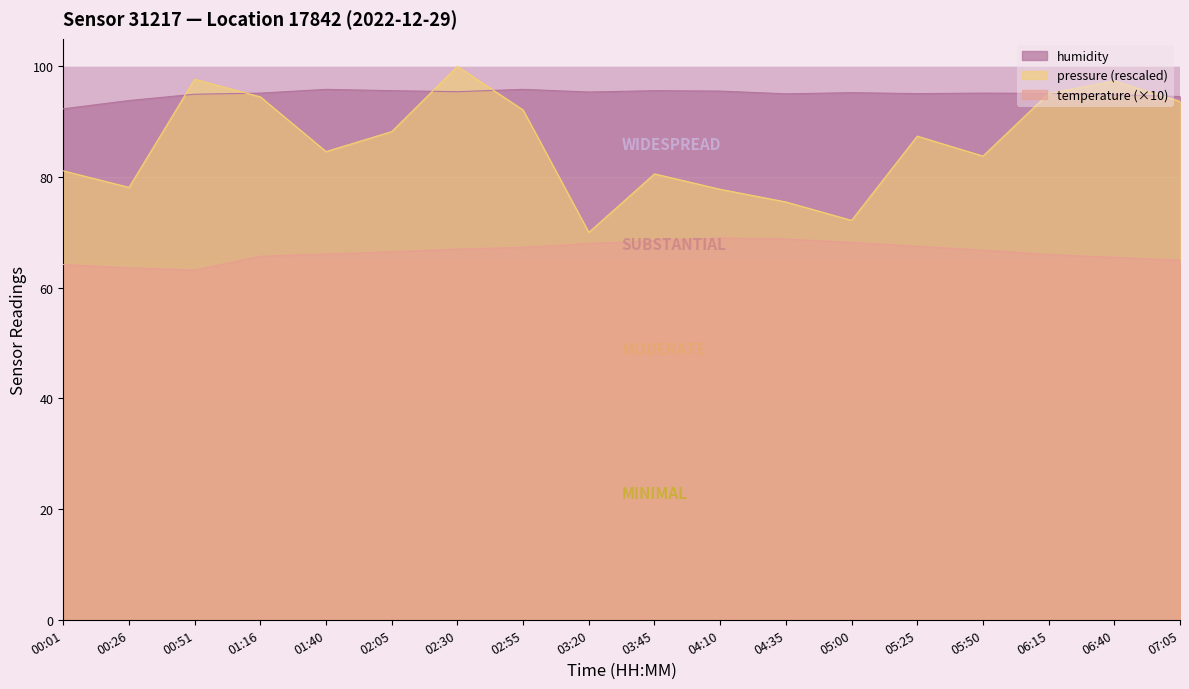

What are all the series names shown in the legend?

humidity, pressure (rescaled), temperature (×10)